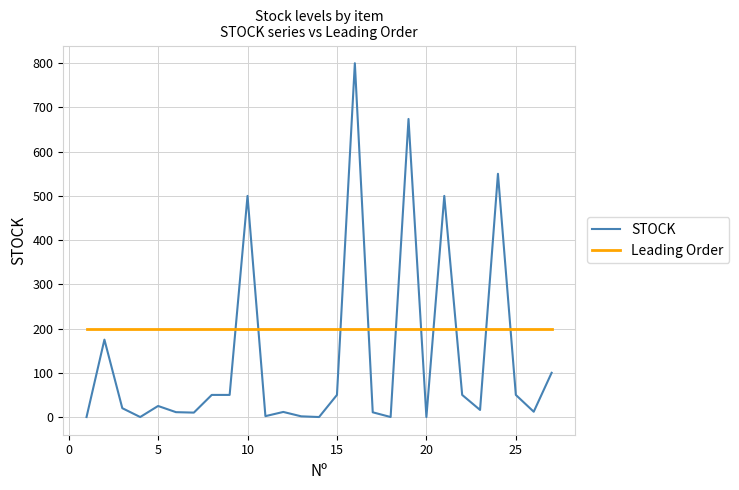

Count the number of categories in the chart.

27